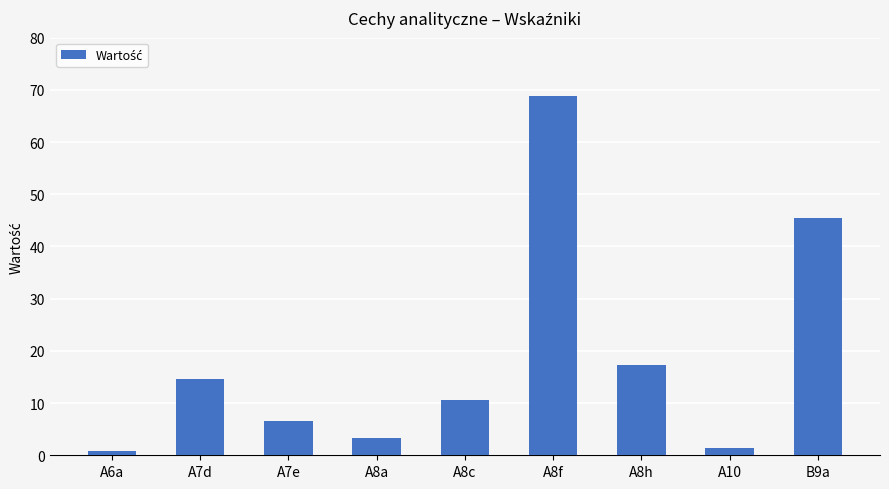

Between B9a and A8a, which is larger?

B9a